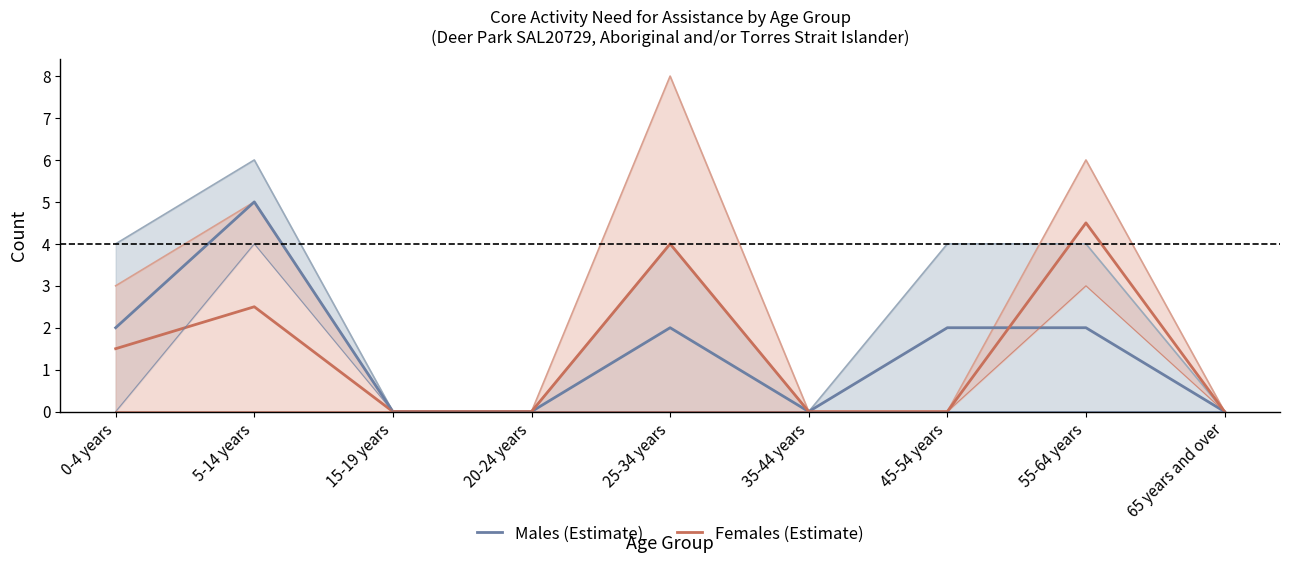

Is this an area chart (filled region under the line)?

No